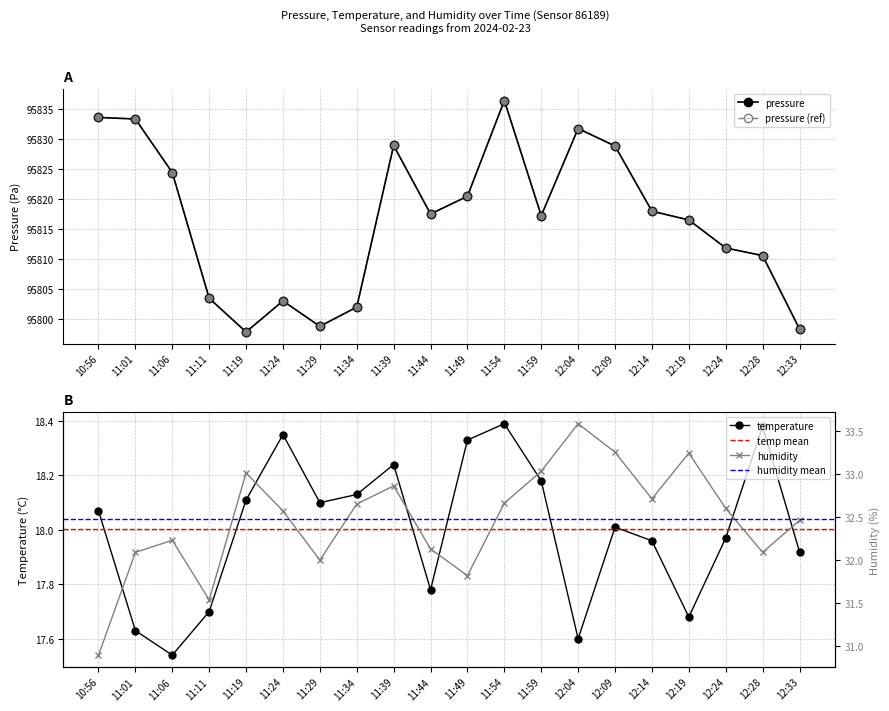

Rank the series at 12:28 from lowest to highest value.

temperature, humidity, pressure